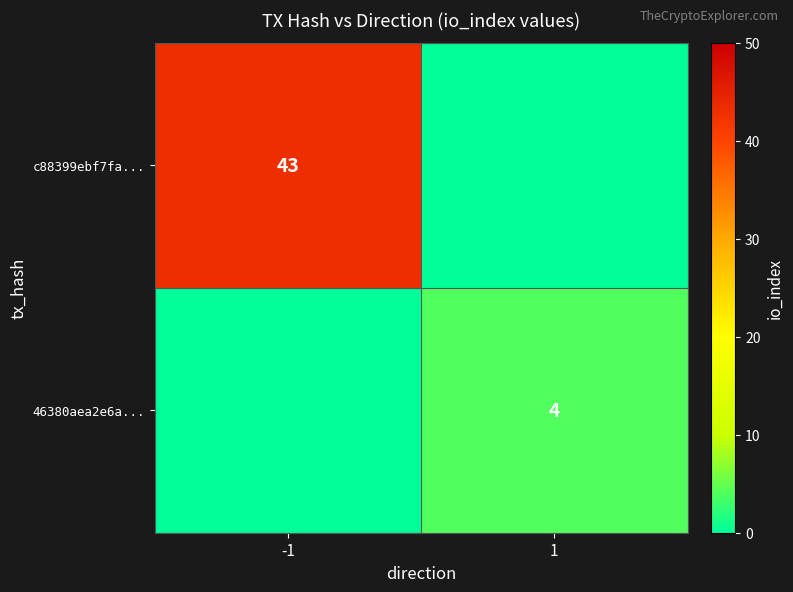

The 46380aea2e6a... series shows 1 at 1. True or false?

False